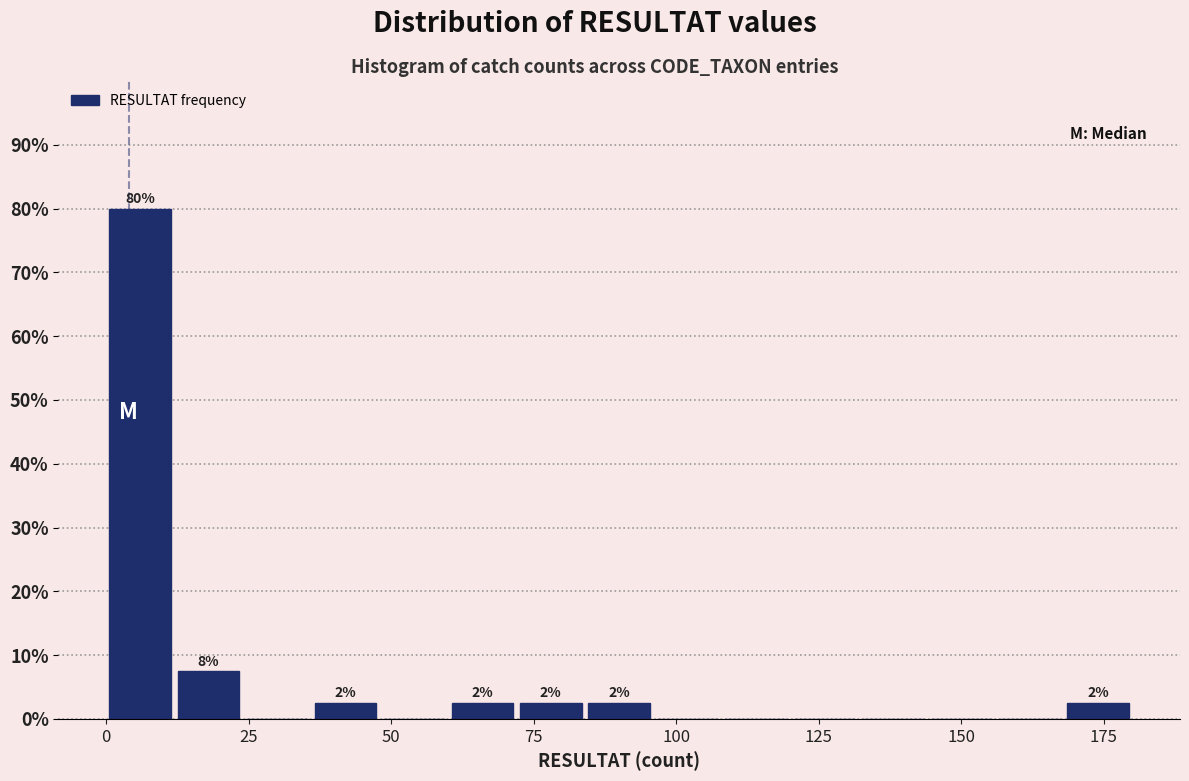

Read against the x-axis, roughly where is the centre of the tallest bar?

5